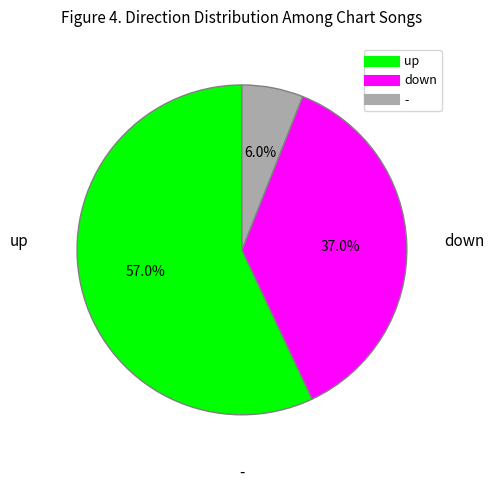

Which category accounts for the majority?

up